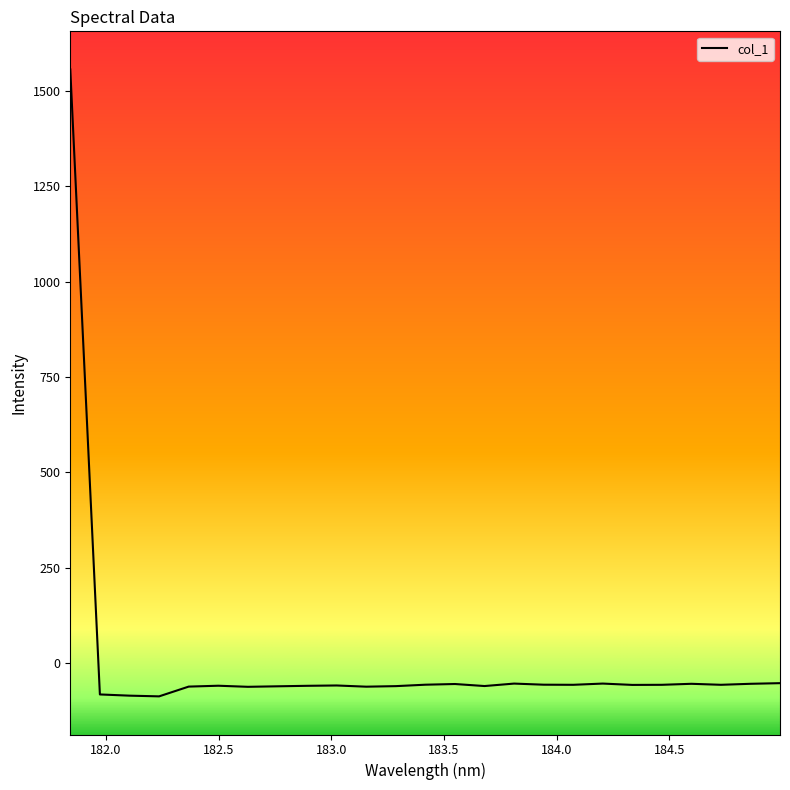

What is the greatest value displayed?

1556.0